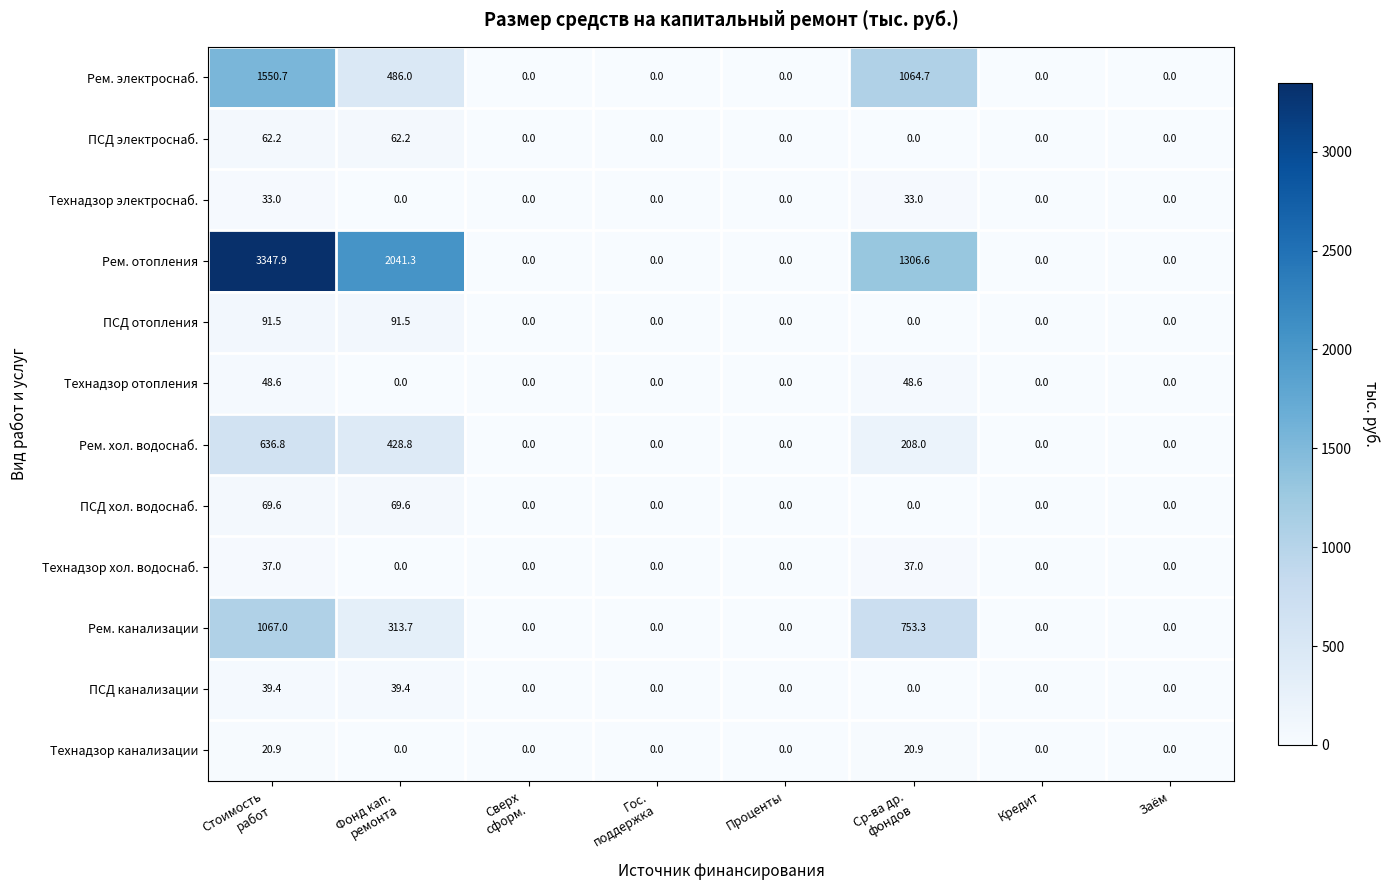

Rank the series by their maximum value, from lowest to highest.

Технадзор канализации, Технадзор электроснаб., Технадзор хол. водоснаб., ПСД канализации, Технадзор отопления, ПСД электроснаб., ПСД хол. водоснаб., ПСД отопления, Рем. хол. водоснаб., Рем. канализации, Рем. электроснаб., Рем. отопления